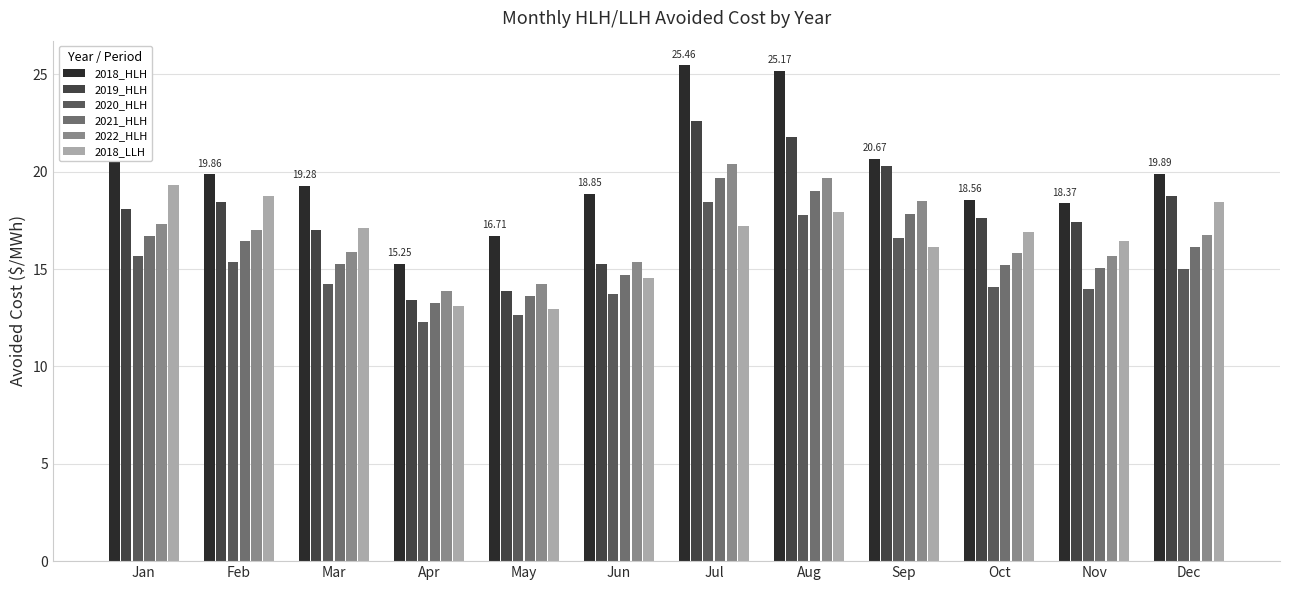

Reading left to right, transcribe all the data shown in this chart.

2018_HLH: 21.3	19.9	19.3	15.2	16.7	18.9	25.5	25.2	20.7	18.6	18.4	19.9
2019_HLH: 18.1	18.4	17.0	13.4	13.9	15.3	22.6	21.8	20.3	17.6	17.4	18.8
2020_HLH: 15.7	15.4	14.2	12.3	12.6	13.7	18.4	17.8	16.6	14.1	14.0	15.0
2021_HLH: 16.7	16.4	15.2	13.2	13.6	14.7	19.7	19.0	17.8	15.2	15.1	16.1
2022_HLH: 17.3	17.0	15.9	13.9	14.2	15.3	20.4	19.7	18.5	15.8	15.7	16.7
2018_LLH: 19.3	18.8	17.1	13.1	12.9	14.5	17.2	17.9	16.1	16.9	16.4	18.4